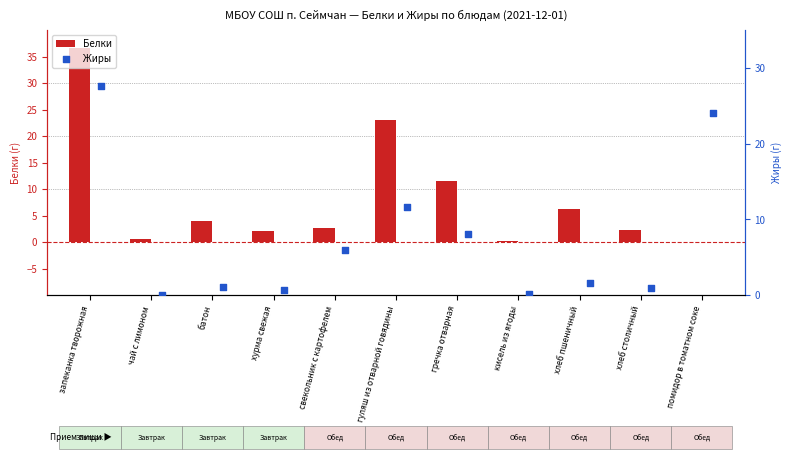

Which series reaches the minimum Y coordinate?

Белки